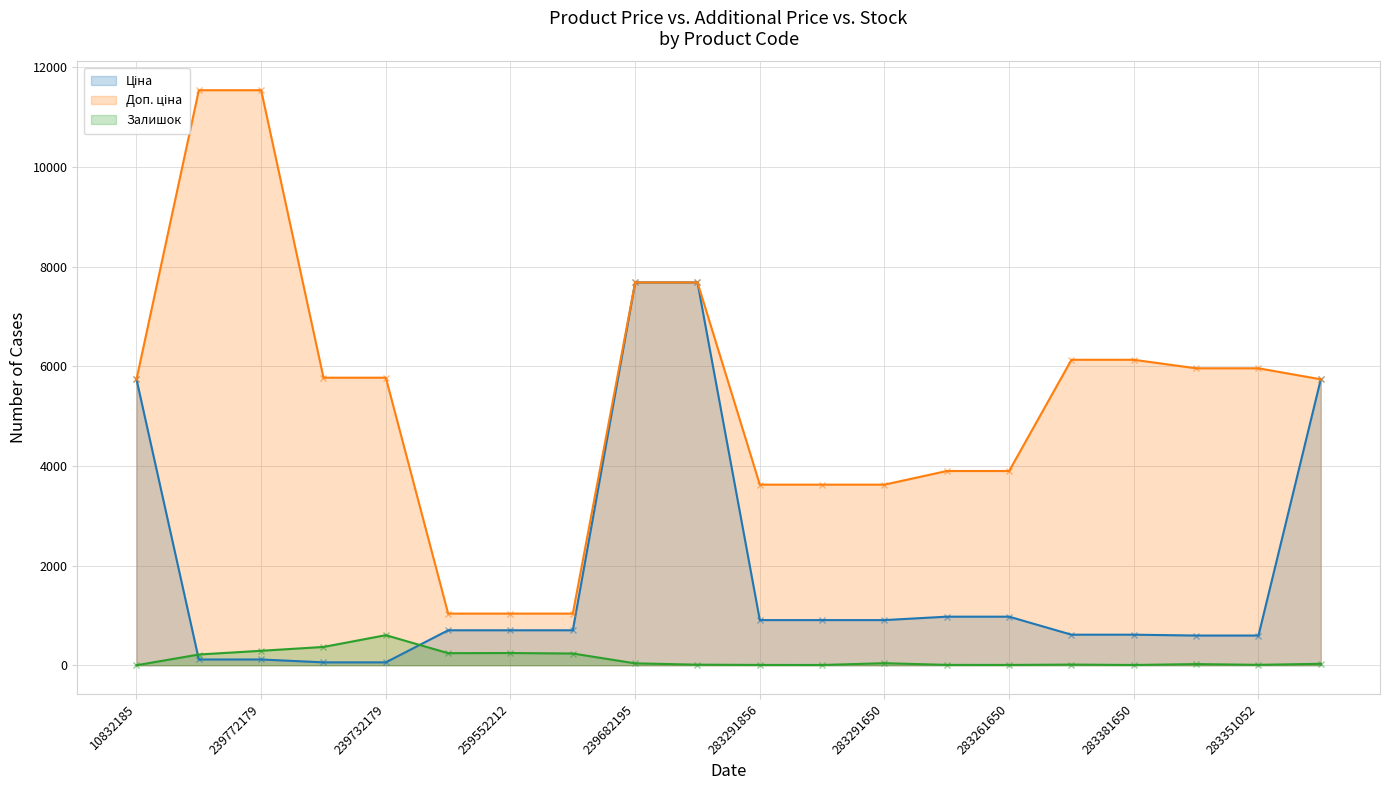

What value does the Доп. ціна series have at 239732179?

5769.0